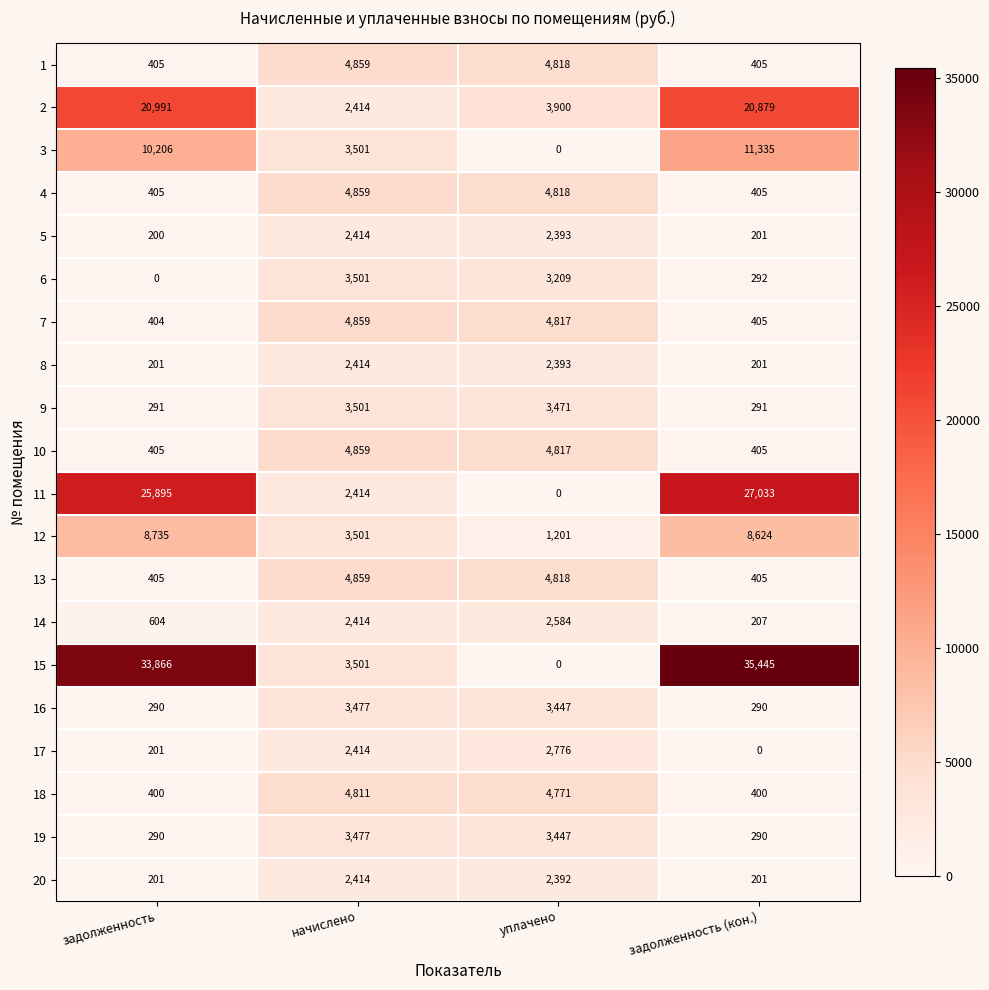

What is the difference between the 14 values at задолженность and задолженность (кон.)?

397